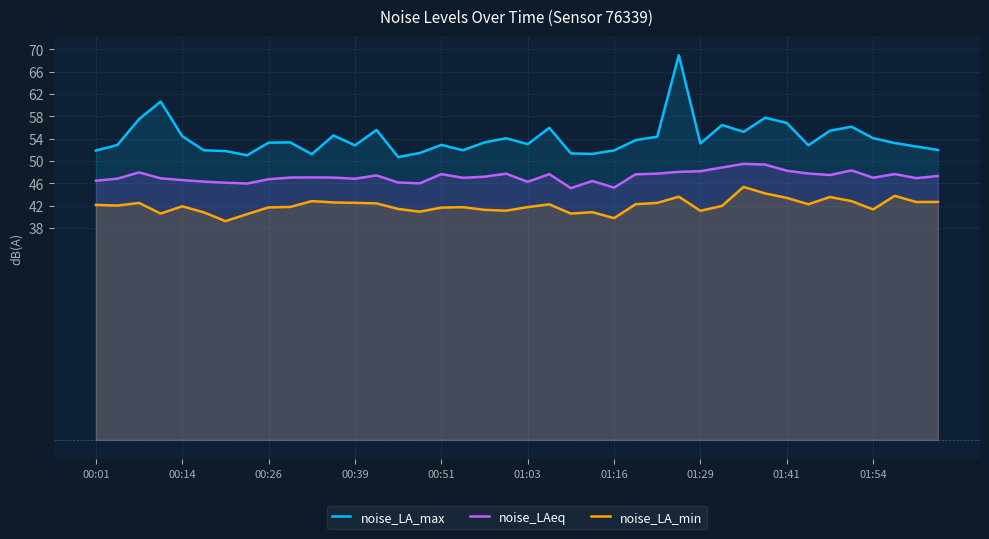

How many series are shown in this chart?

3